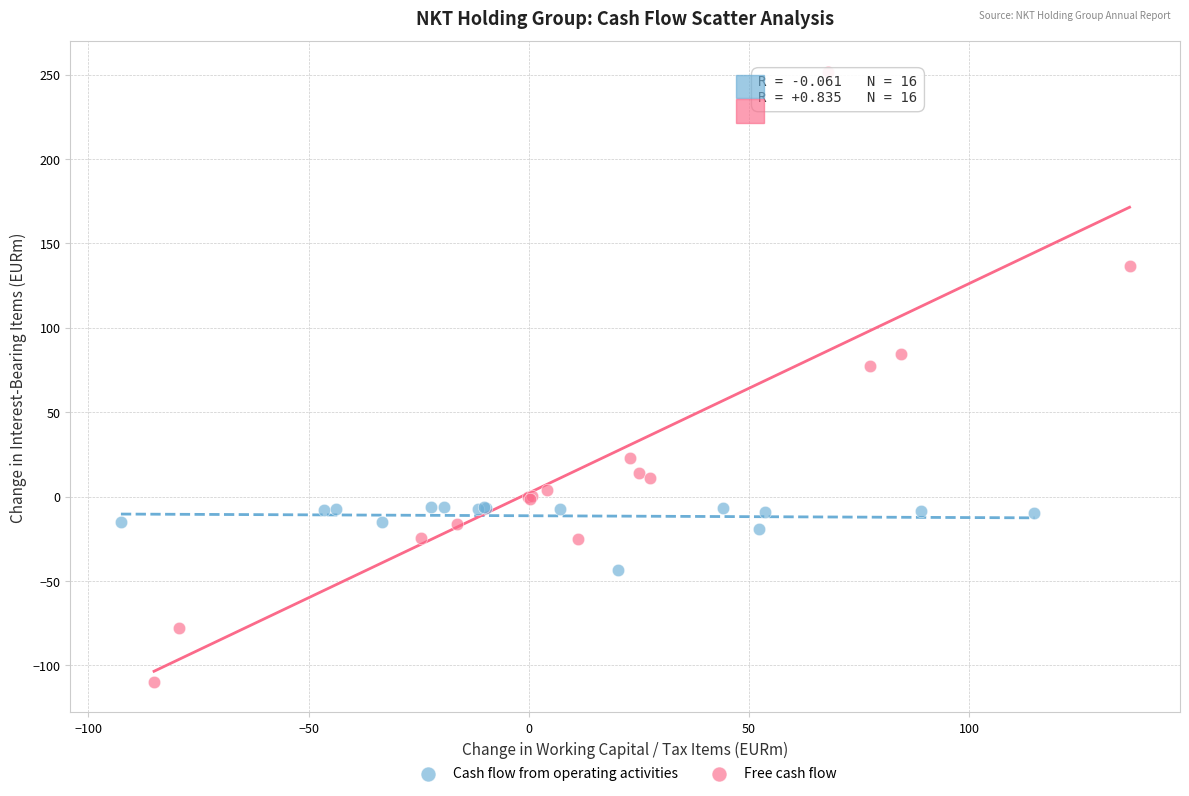

Which series contains the highest Y value?

Free cash flow